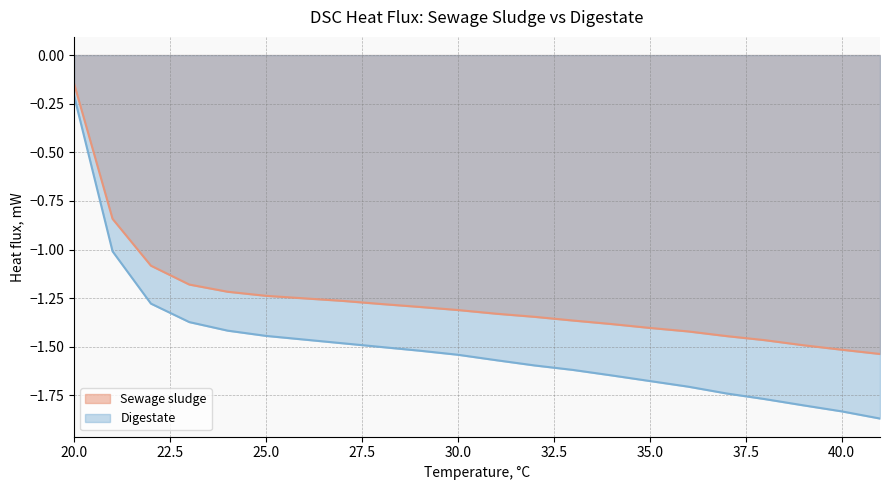

True or false: Digestate and Sewage sludge intersect in this chart.

False